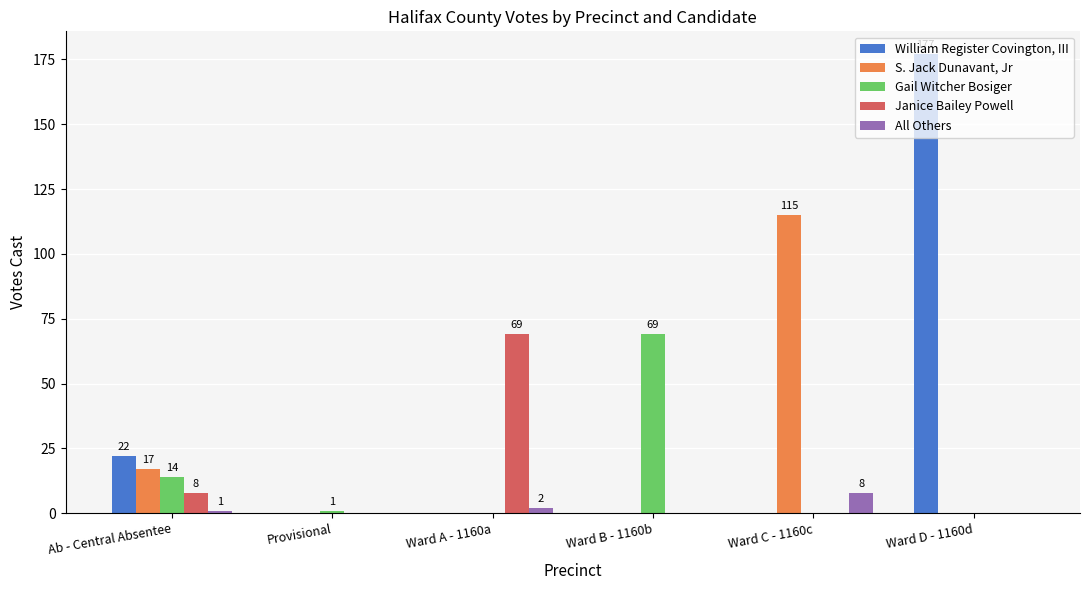

Reading left to right, transcribe all the data shown in this chart.

William Register Covington, III: Ab - Central Absentee=22	Provisional=0	Ward A - 1160a=0	Ward B - 1160b=0	Ward C - 1160c=0	Ward D - 1160d=177
S. Jack Dunavant, Jr: Ab - Central Absentee=17	Provisional=0	Ward A - 1160a=0	Ward B - 1160b=0	Ward C - 1160c=115	Ward D - 1160d=0
Gail Witcher Bosiger: Ab - Central Absentee=14	Provisional=1	Ward A - 1160a=0	Ward B - 1160b=69	Ward C - 1160c=0	Ward D - 1160d=0
Janice Bailey Powell: Ab - Central Absentee=8	Provisional=0	Ward A - 1160a=69	Ward B - 1160b=0	Ward C - 1160c=0	Ward D - 1160d=0
All Others: Ab - Central Absentee=1	Provisional=0	Ward A - 1160a=2	Ward B - 1160b=0	Ward C - 1160c=8	Ward D - 1160d=0